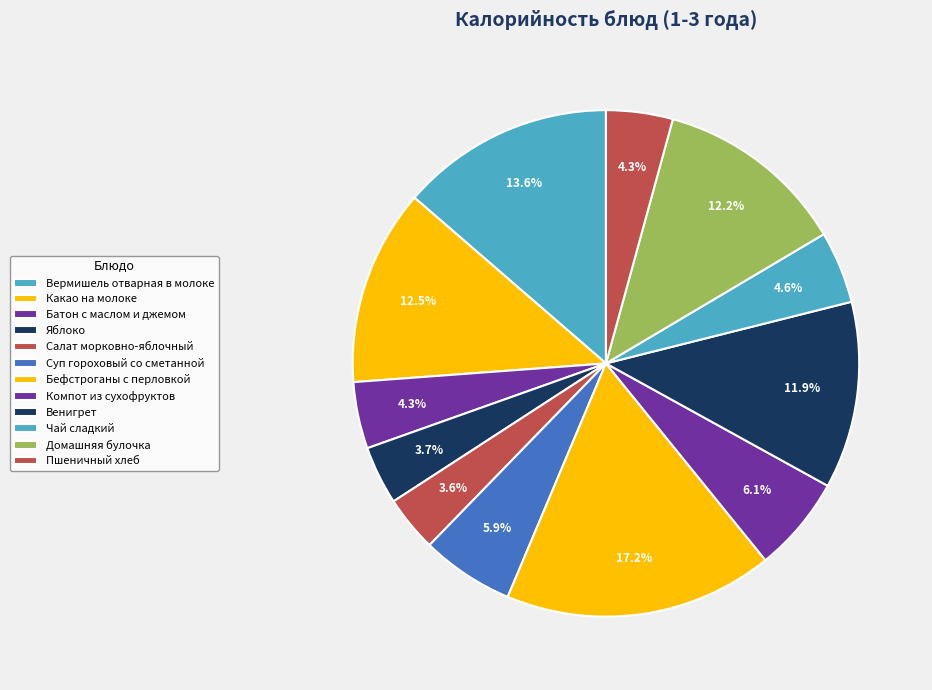

Which category has the biggest portion of the pie?

Бефстроганы с перловкой